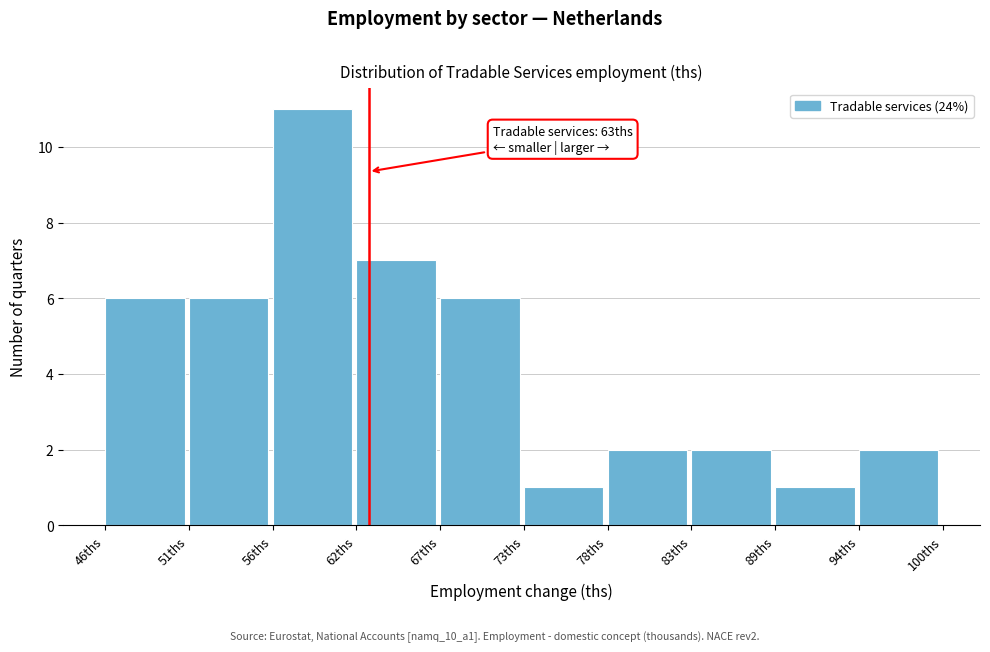

Reading left to right, transcribe all the data shown in this chart.

6	6	11	7	6	1	2	2	1	2